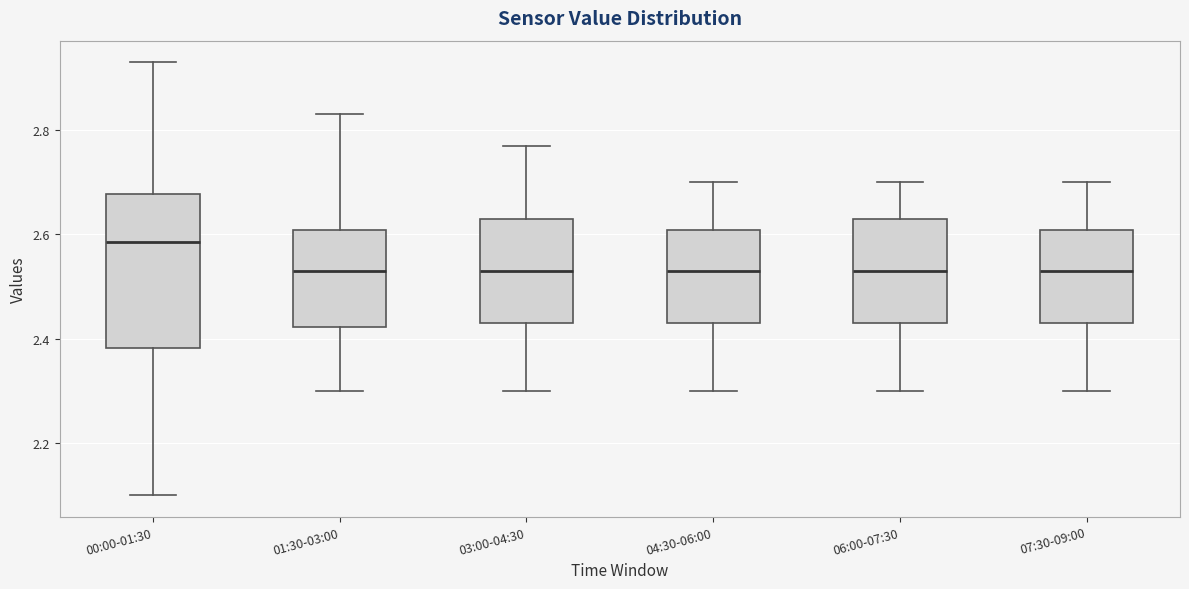

Reading left to right, transcribe this box plot: for each box, give where its median line is, the range the box spans, and where its two whiskers end, as read against the y-axis. The values are not printed on the chart, so give them approximately, as read against the axis.

00:00-01:30: median 2.58, box 2.38 to 2.68, whiskers 2.10 to 2.94
01:30-03:00: median 2.54, box 2.42 to 2.60, whiskers 2.30 to 2.84
03:00-04:30: median 2.54, box 2.44 to 2.64, whiskers 2.30 to 2.78
04:30-06:00: median 2.54, box 2.44 to 2.60, whiskers 2.30 to 2.70
06:00-07:30: median 2.54, box 2.44 to 2.64, whiskers 2.30 to 2.70
07:30-09:00: median 2.54, box 2.44 to 2.60, whiskers 2.30 to 2.70